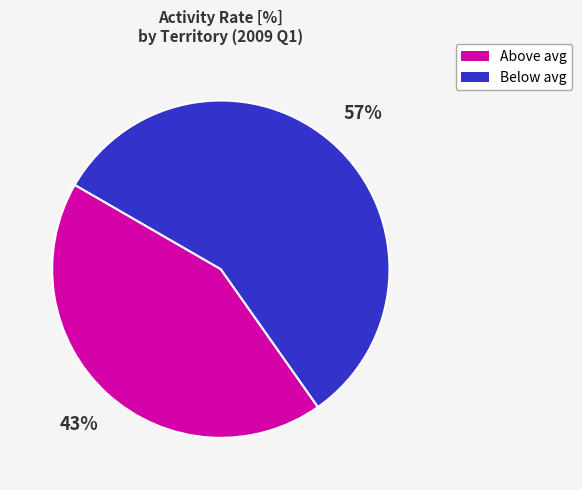

To the nearest percent, what is the difference between the largest and smallest slice percentages?

14%